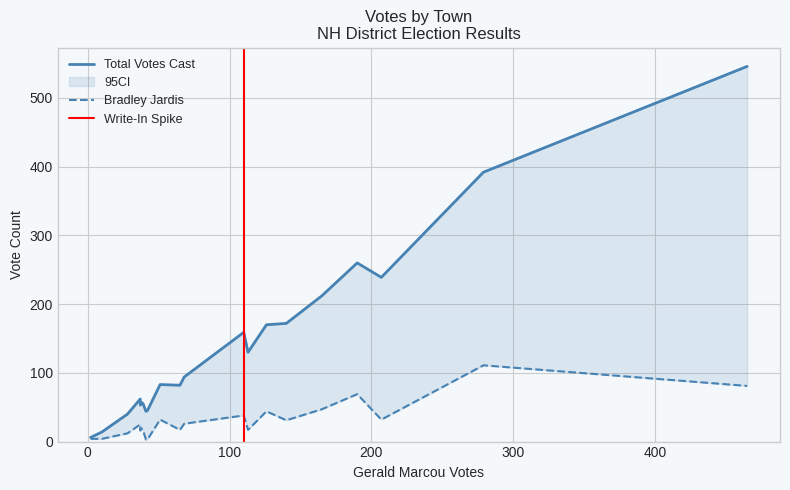

What is the approximate value of Total Votes Cast at Berlin, to the nearest 50?

550